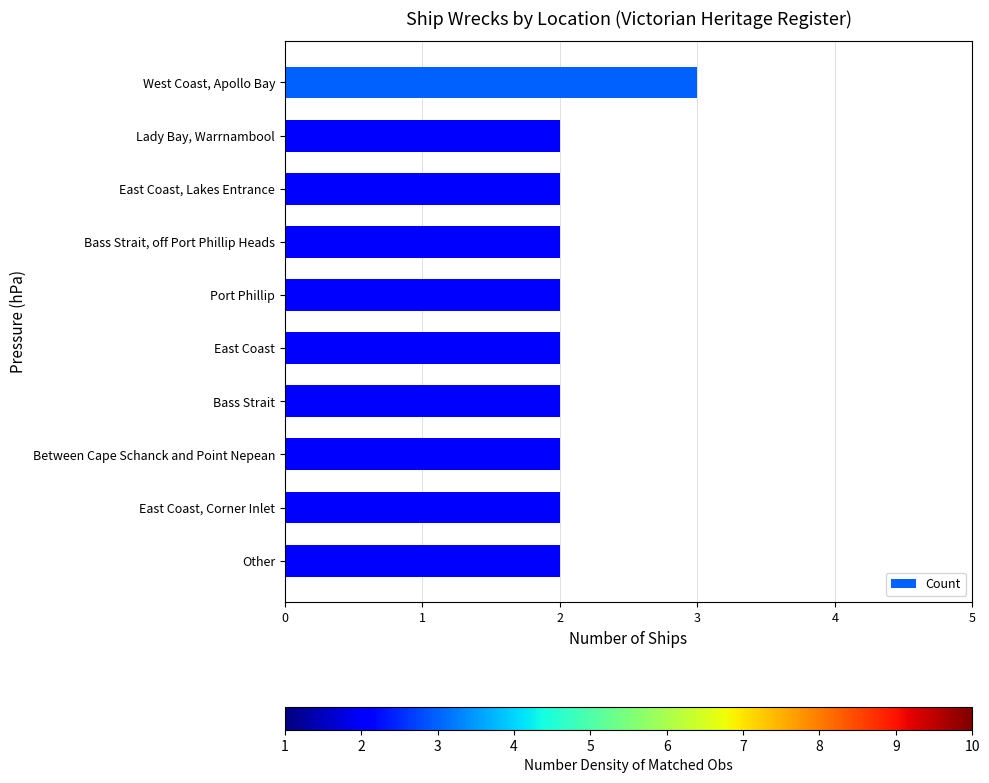

True or false: the data shows 2 at Between Cape Schanck and Point Nepean.

True